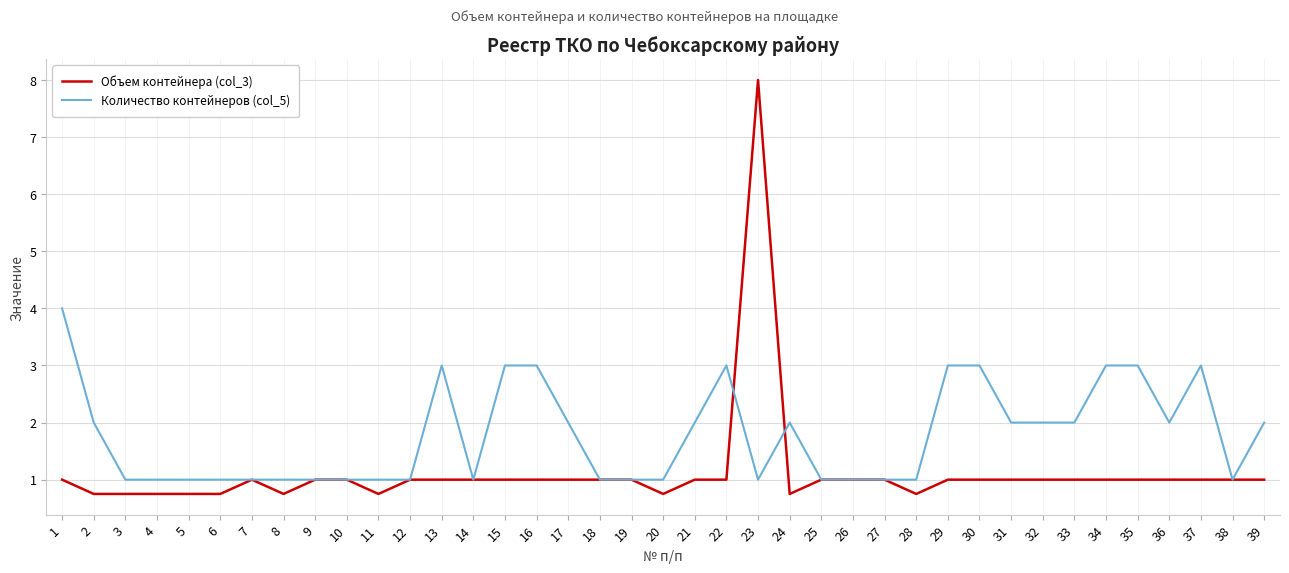

What is the maximum value for Количество контейнеров (col_5)?

4.0